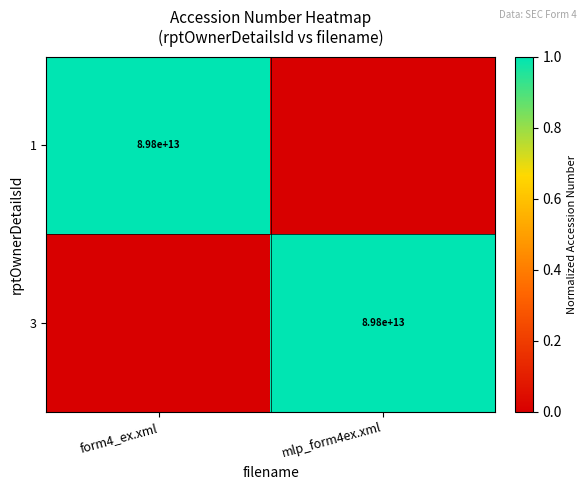

The value of 3 at mlp_form4ex.xml is 89800000000000. True or false?

True